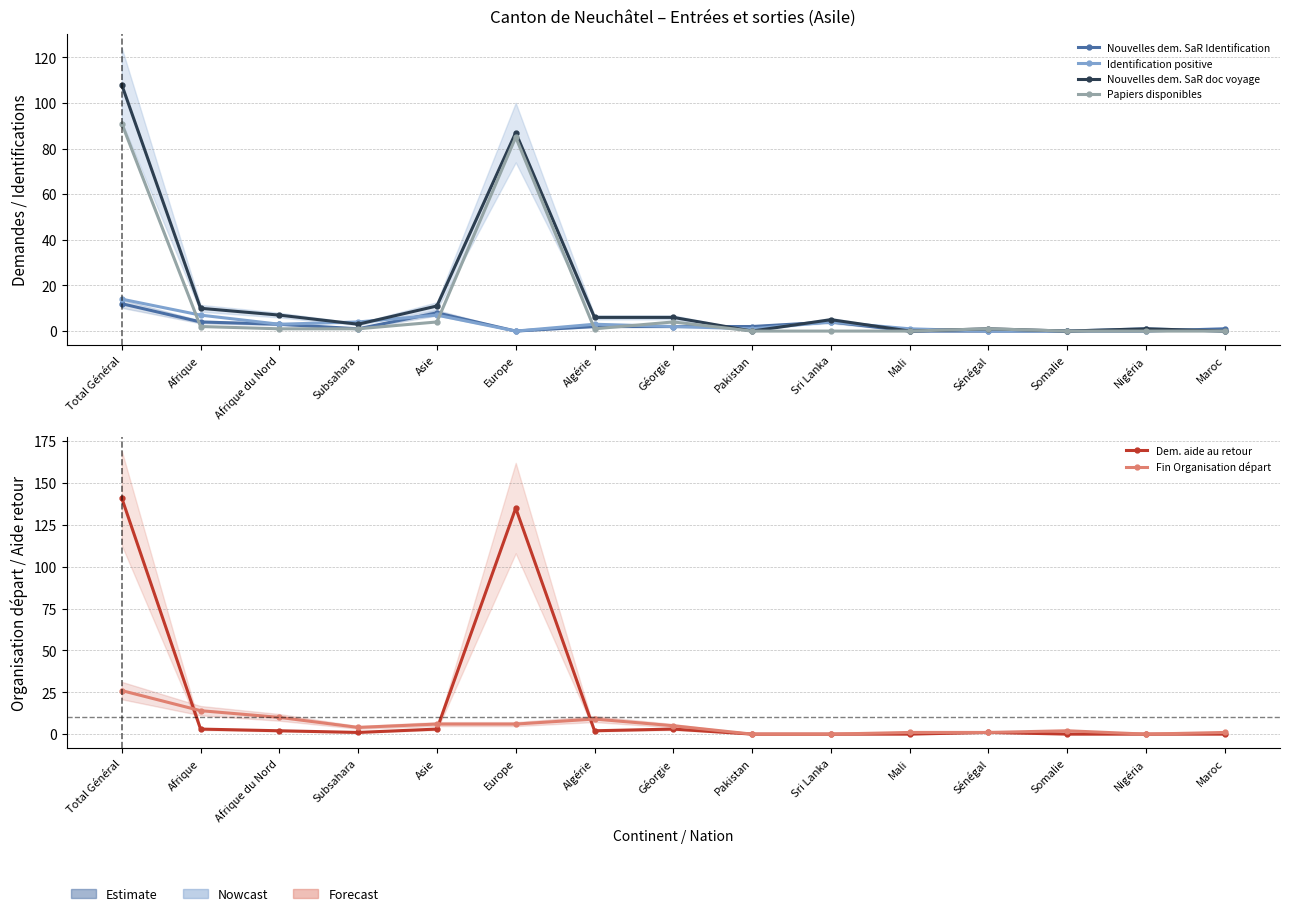

What is the difference between the maximum and minimum values in the Dem. aide au retour series?

141